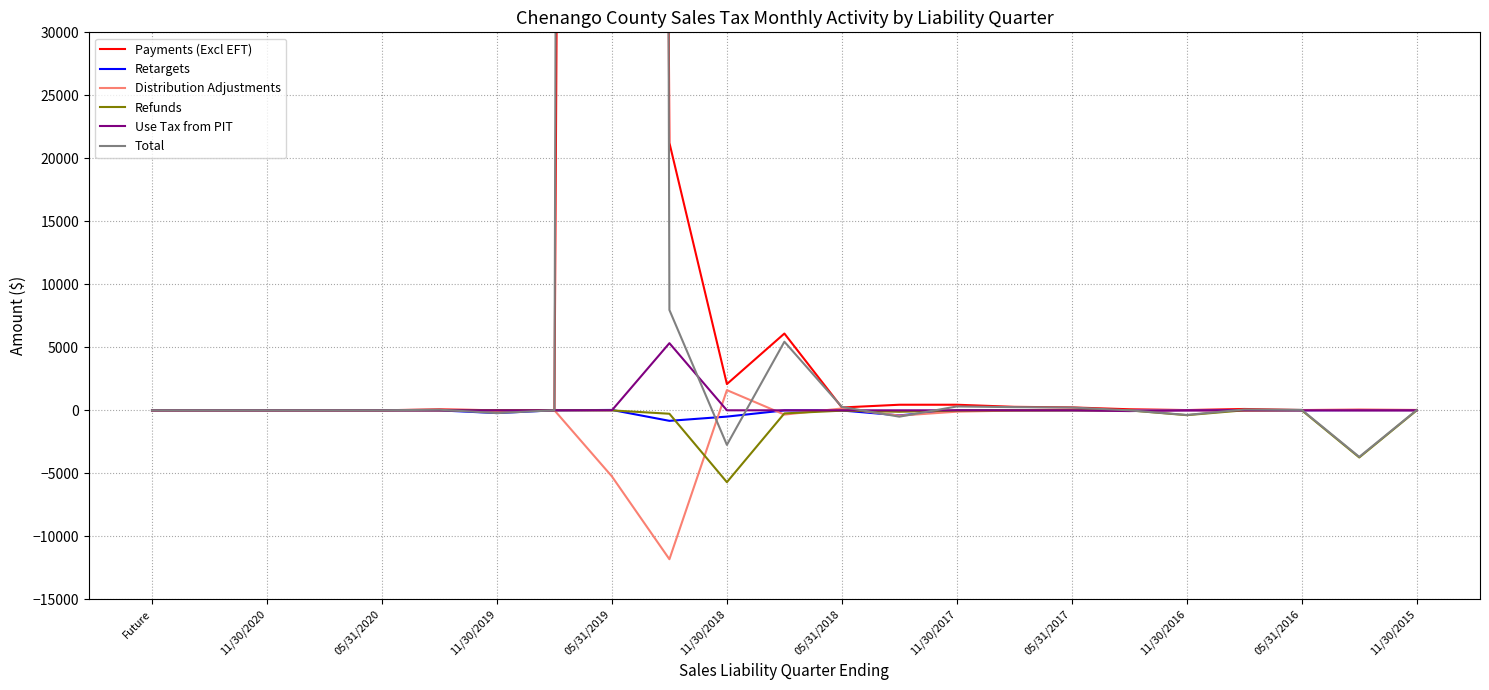

Which series has the widest spread of values?

Total